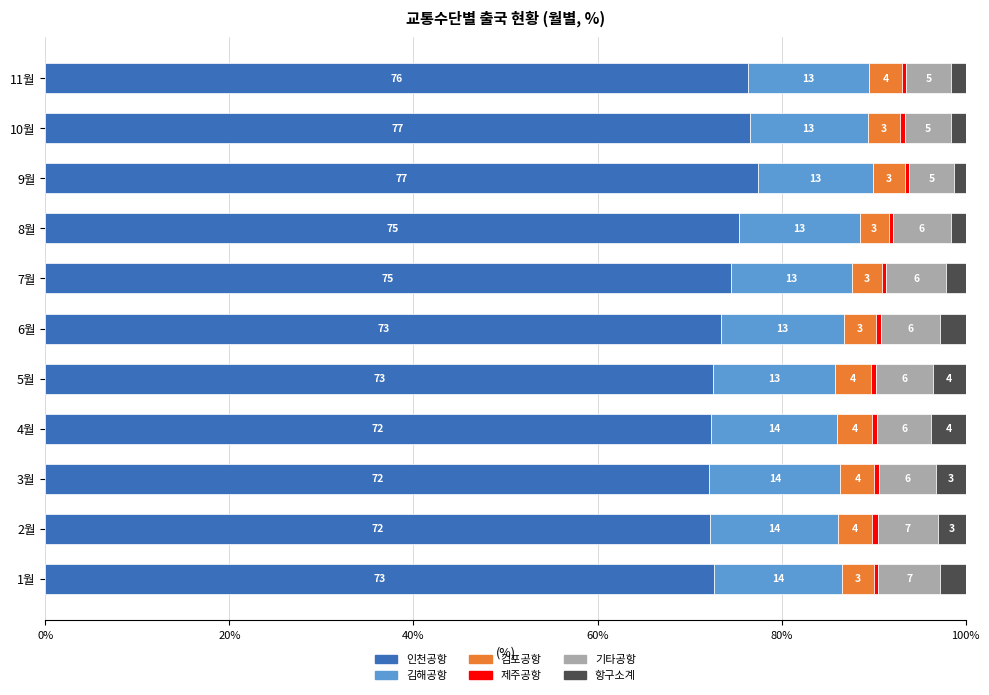

The value of 인천공항 at 11월 is 76.3. True or false?

True